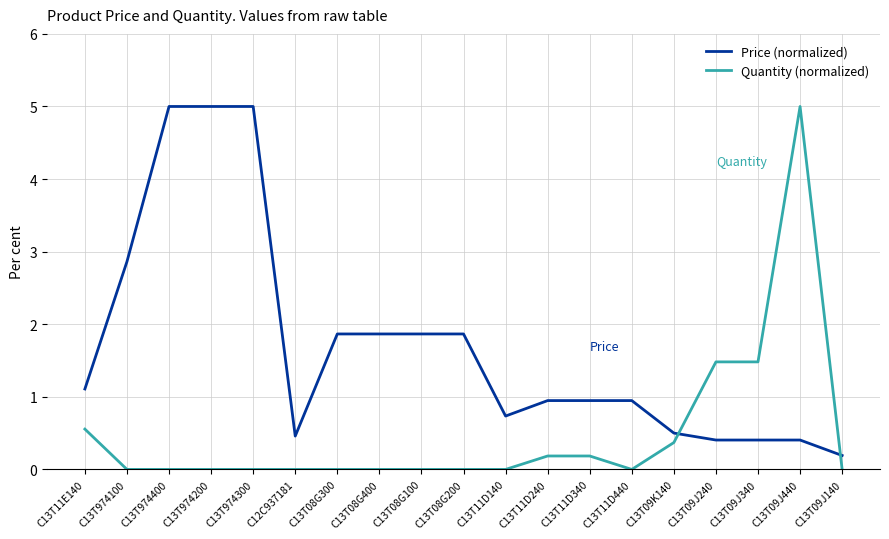

How many series are shown in this chart?

2